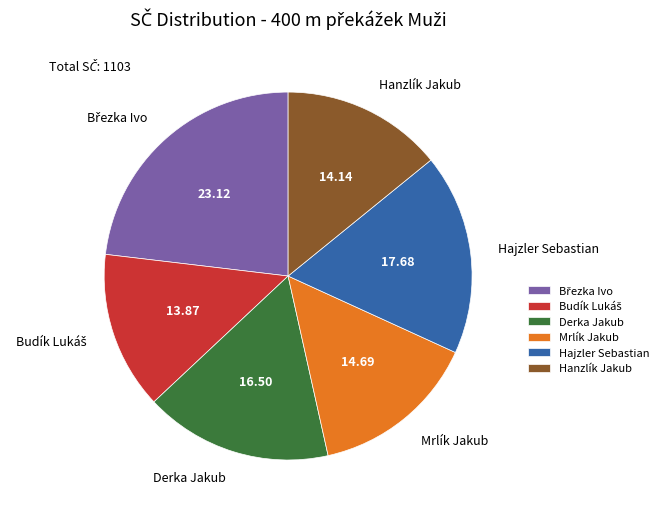

Does any single category account for the majority?

No